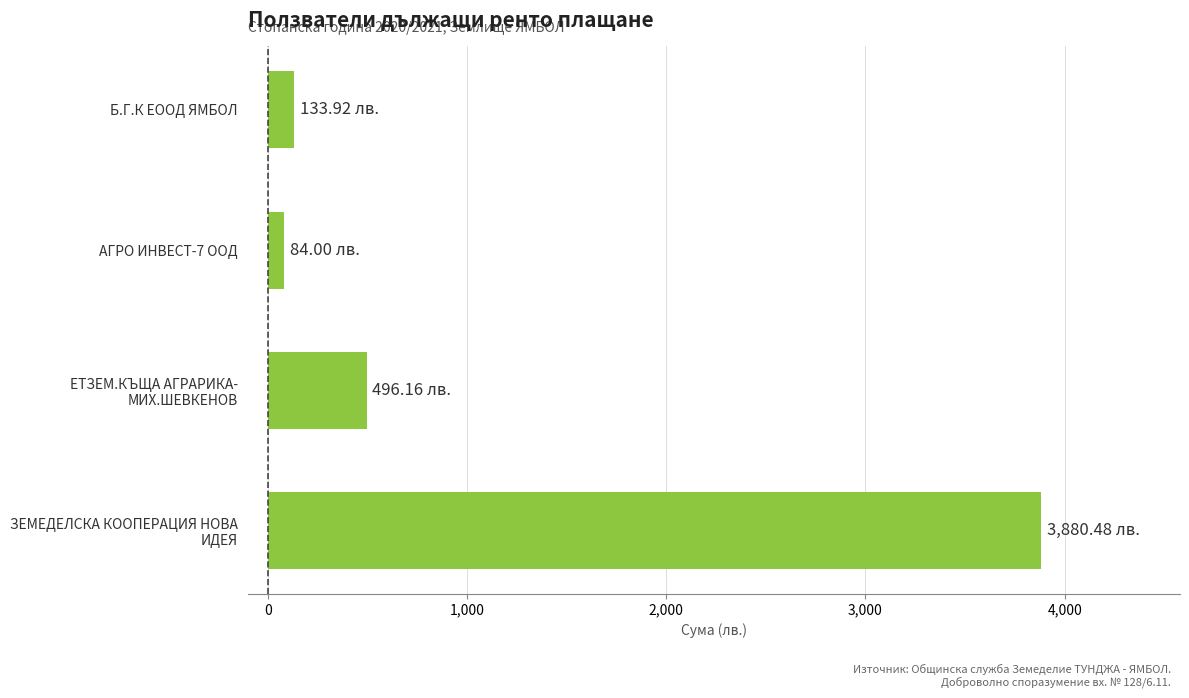

What is the difference between the second highest and second lowest values?

362.2